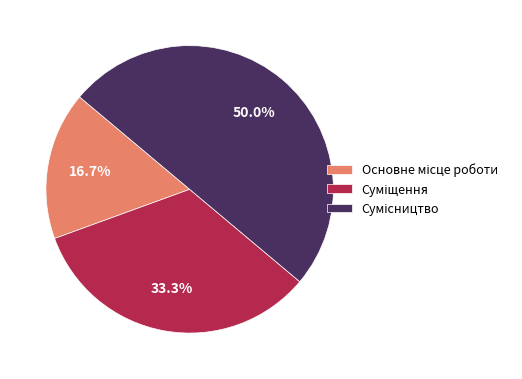

How many segments does this pie chart have?

3